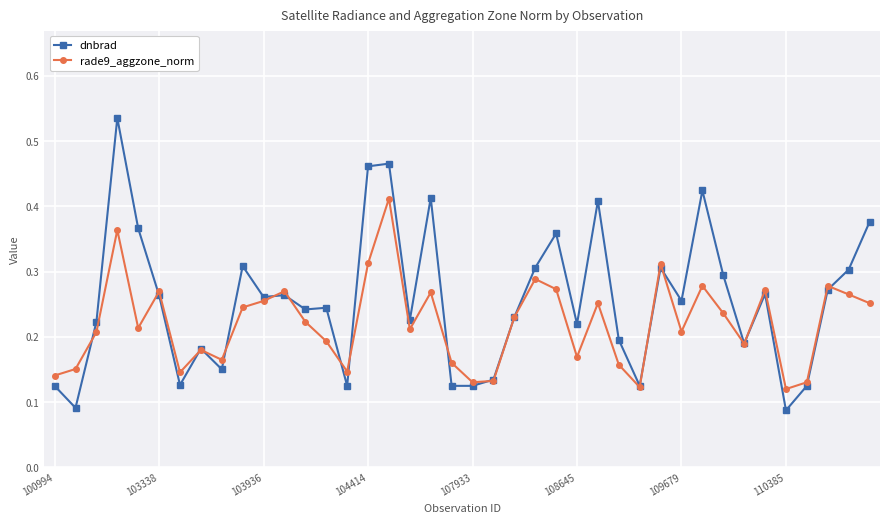

What is the sum of all dnbrad values?

10.2